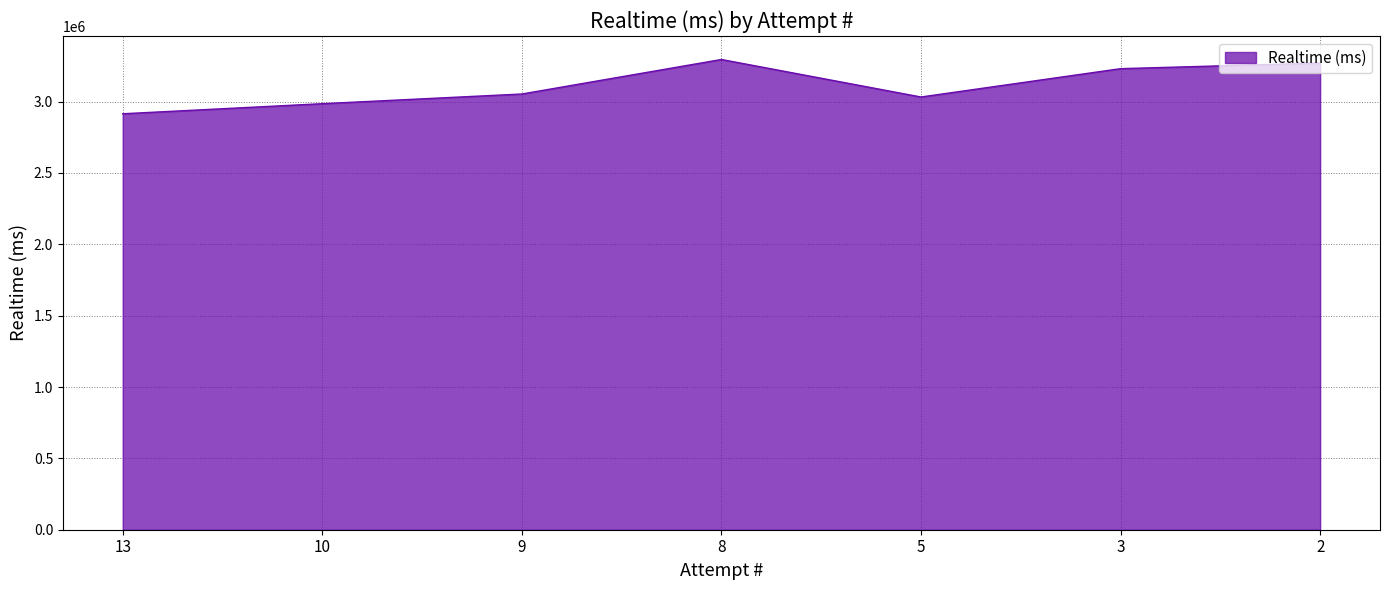

What is the difference between the maximum and second lowest values?

309685